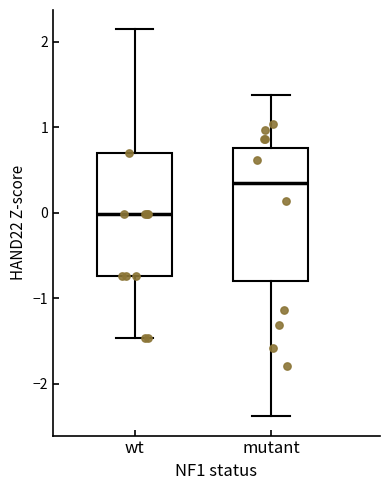

Which box has the lowest median line?

wt